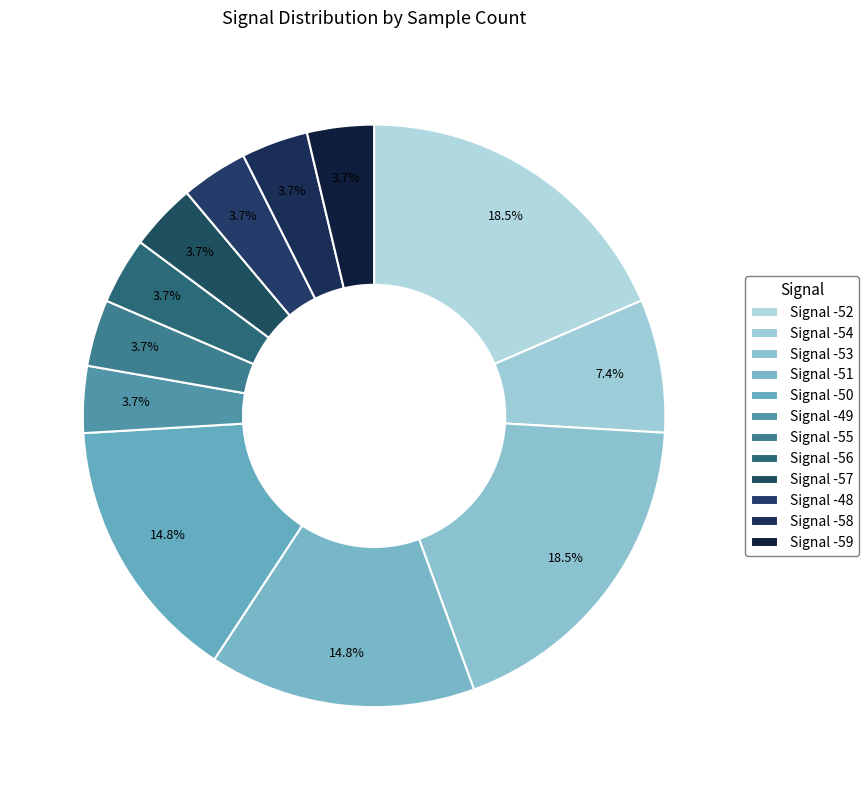

How many slices are in this pie chart?

12